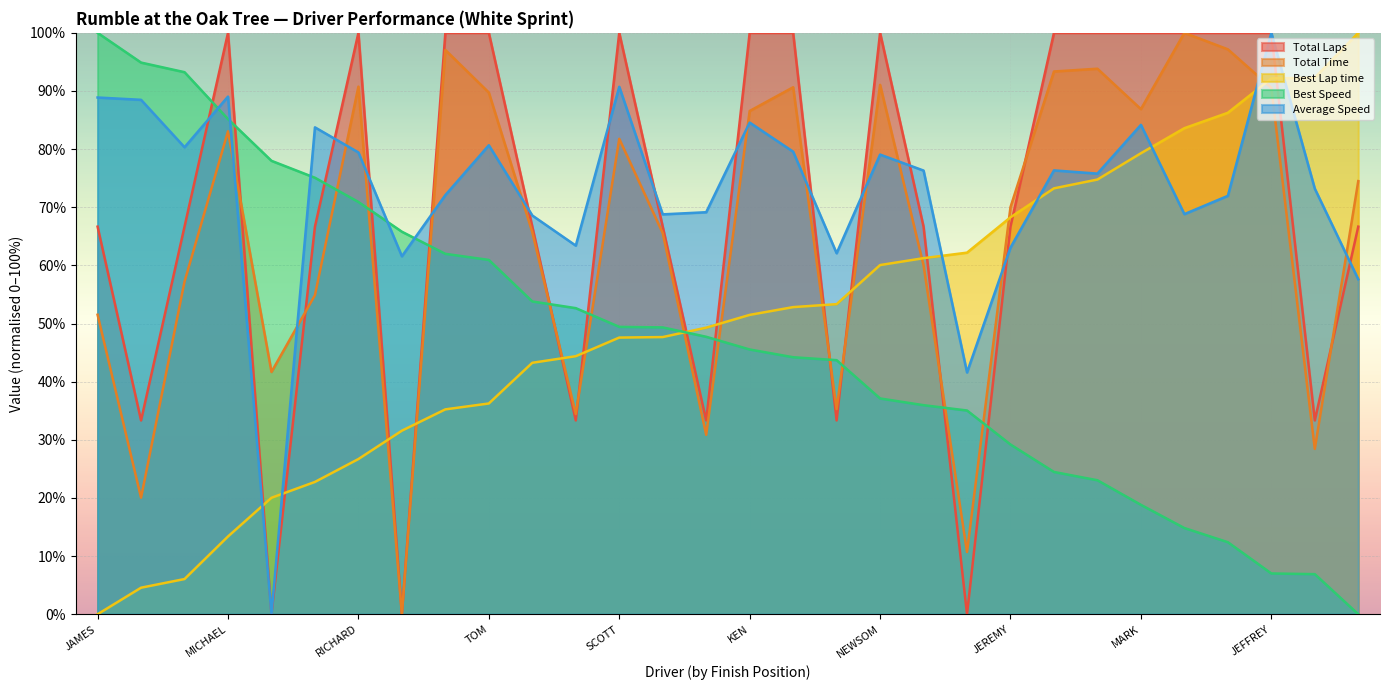

Does the chart display data point markers on the line(s)?

No